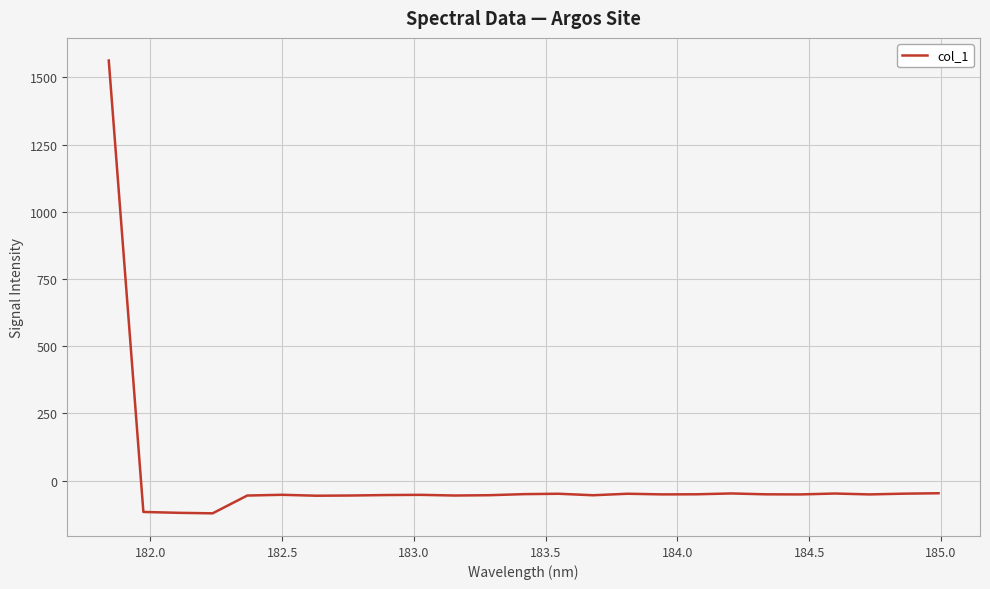

What is the maximum value shown in the chart?

1562.6